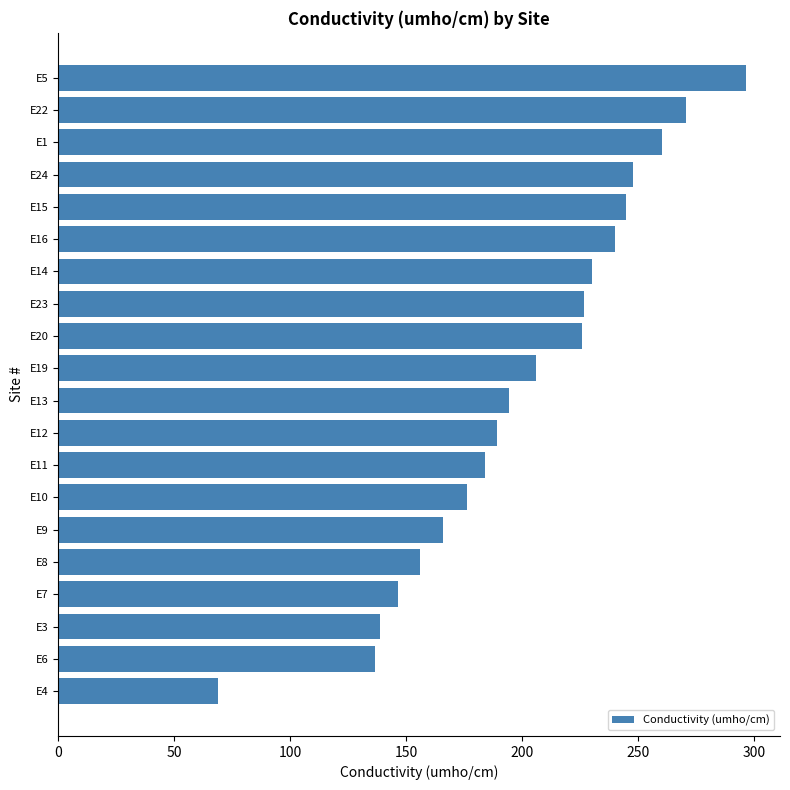

What is the change in value from E19 to E7?

-59.5